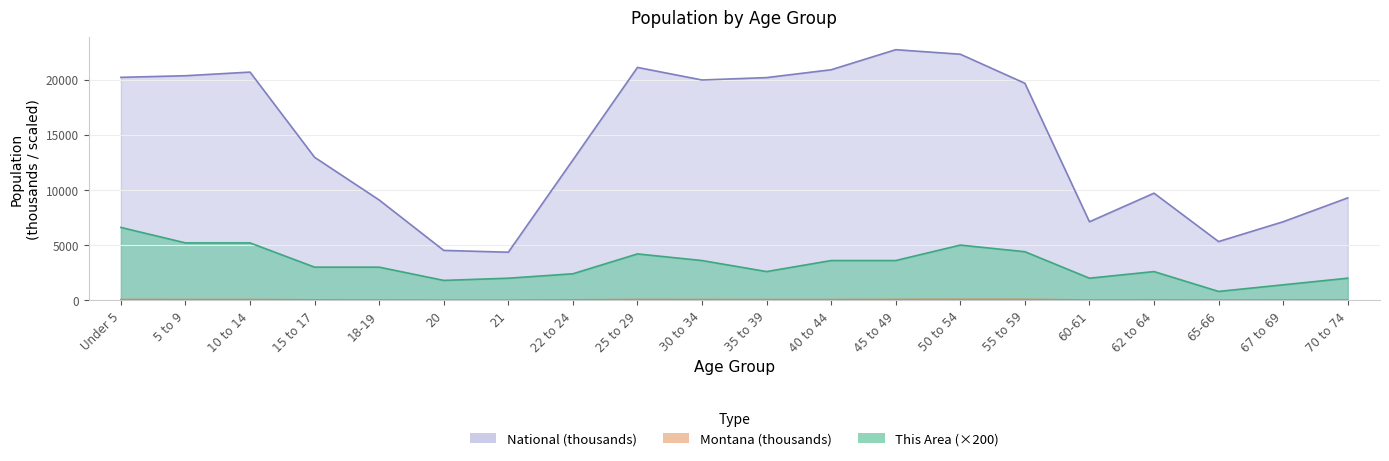

Where is the first local maximum for Montana?

10 to 14